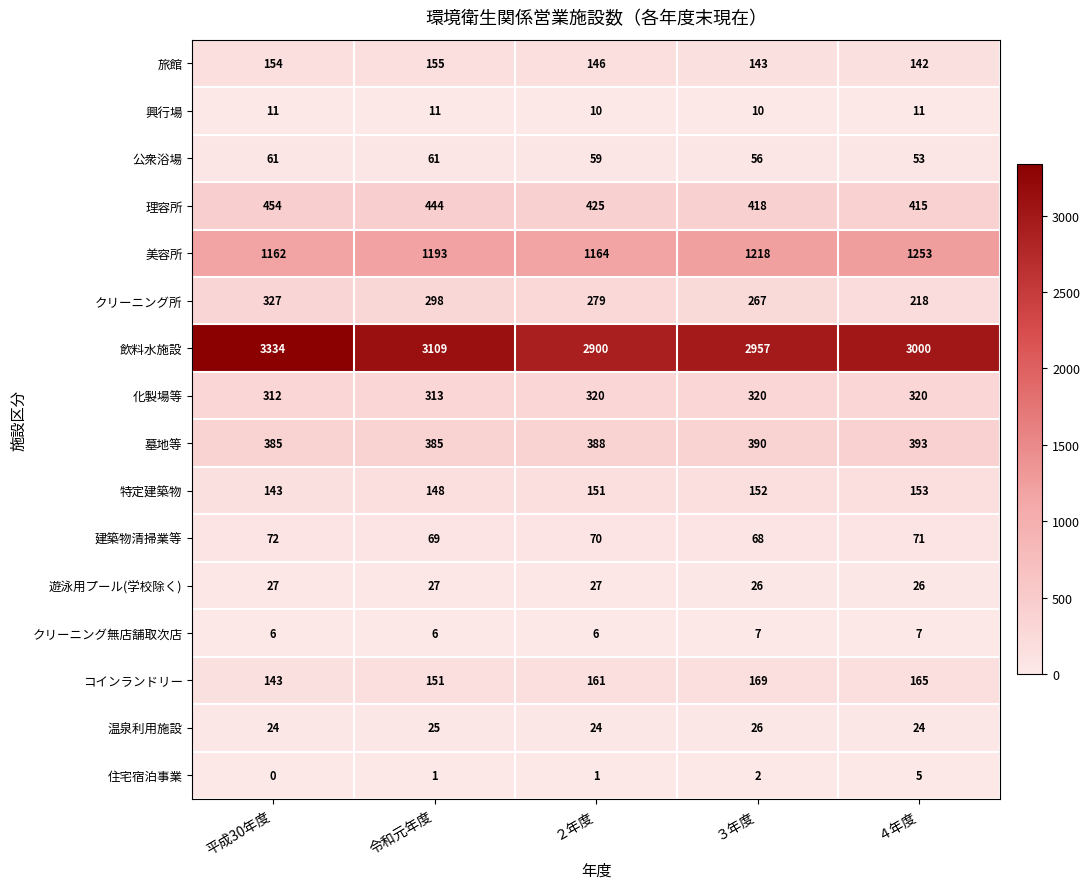

Count the number of data series in this chart.

16